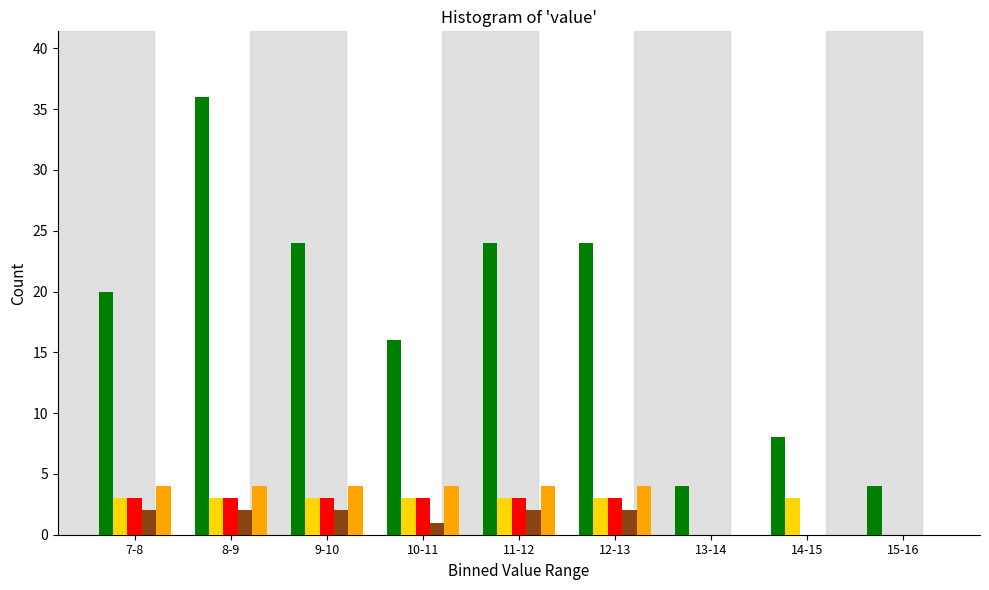

What is the total value across all series at 15-16?

4